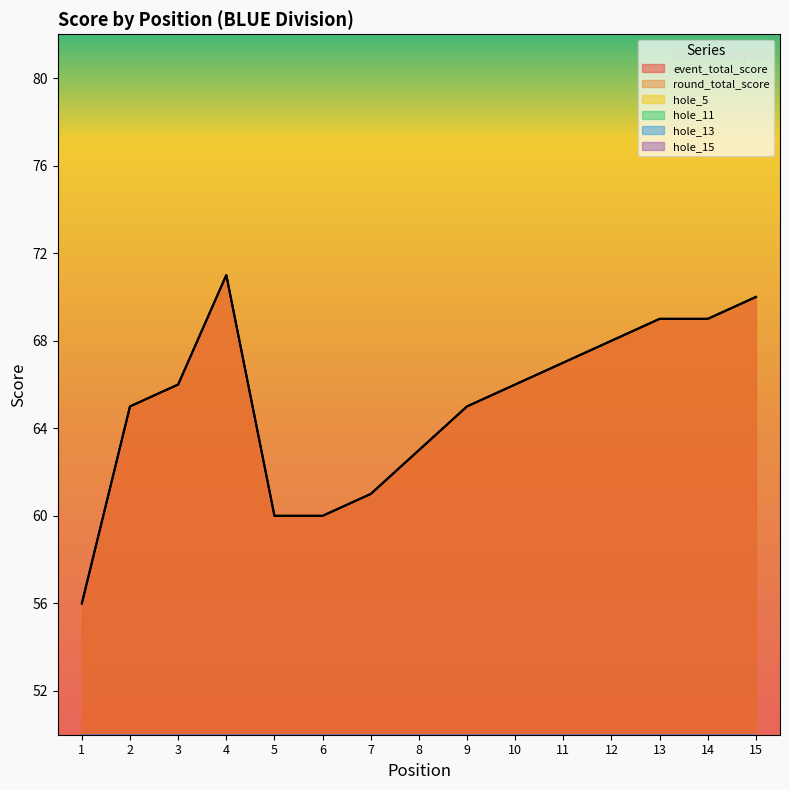

True or false: hole_5 has more than 1 interior local peaks.

True